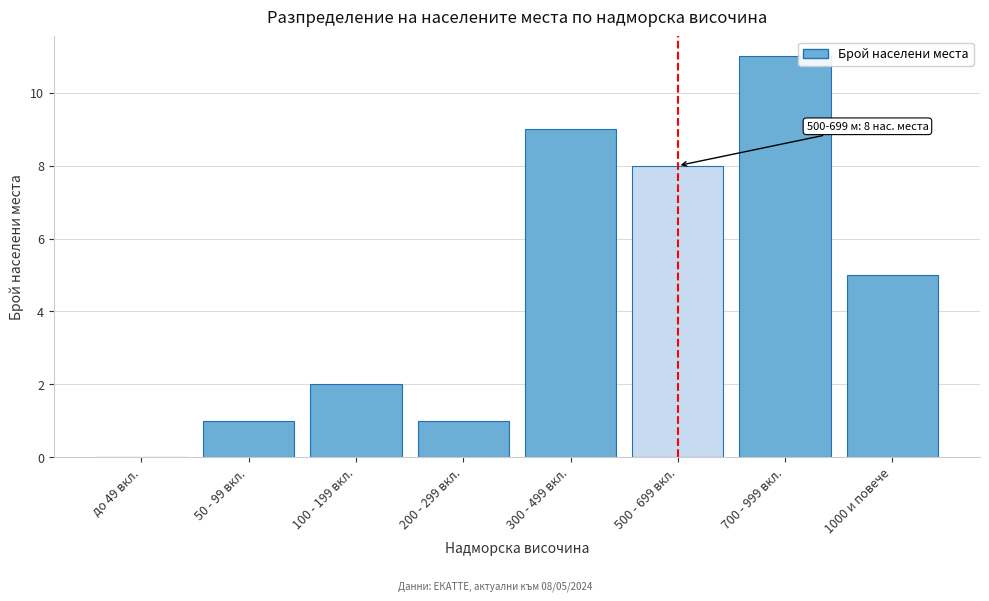

Reading left to right, transcribe all the data shown in this chart.

до 49 вкл.=0	50 - 99 вкл.=1	100 - 199 вкл.=2	200 - 299 вкл.=1	300 - 499 вкл.=9	500 - 699 вкл.=8	700 - 999 вкл.=11	1000 и повече=5